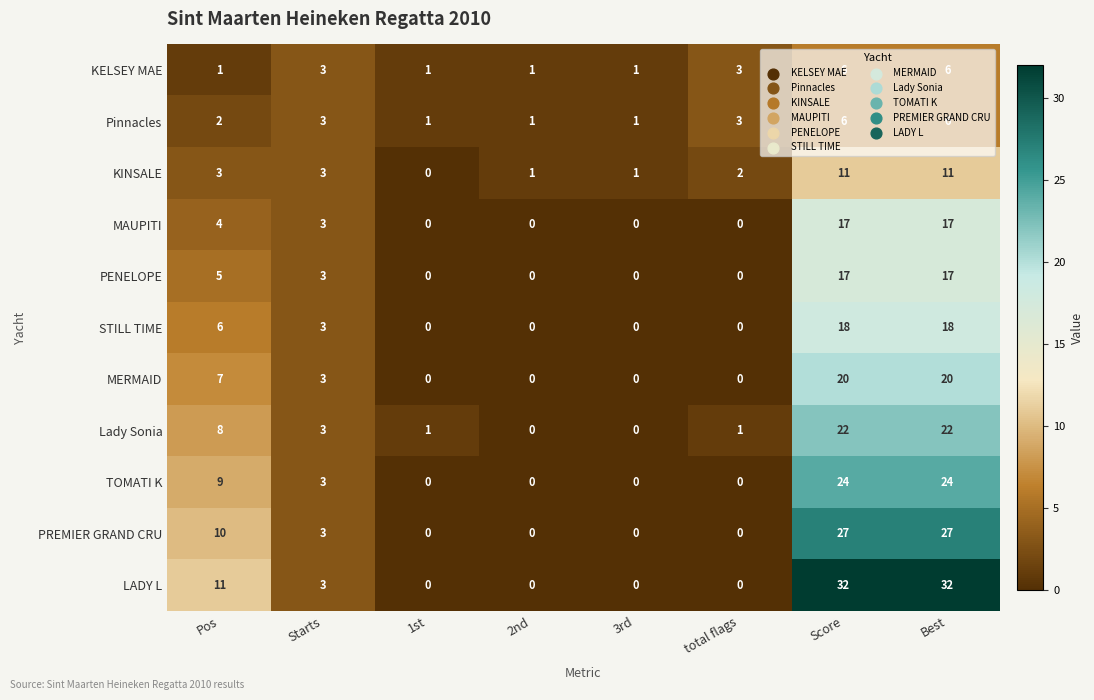

What is the maximum value shown in the chart?

32